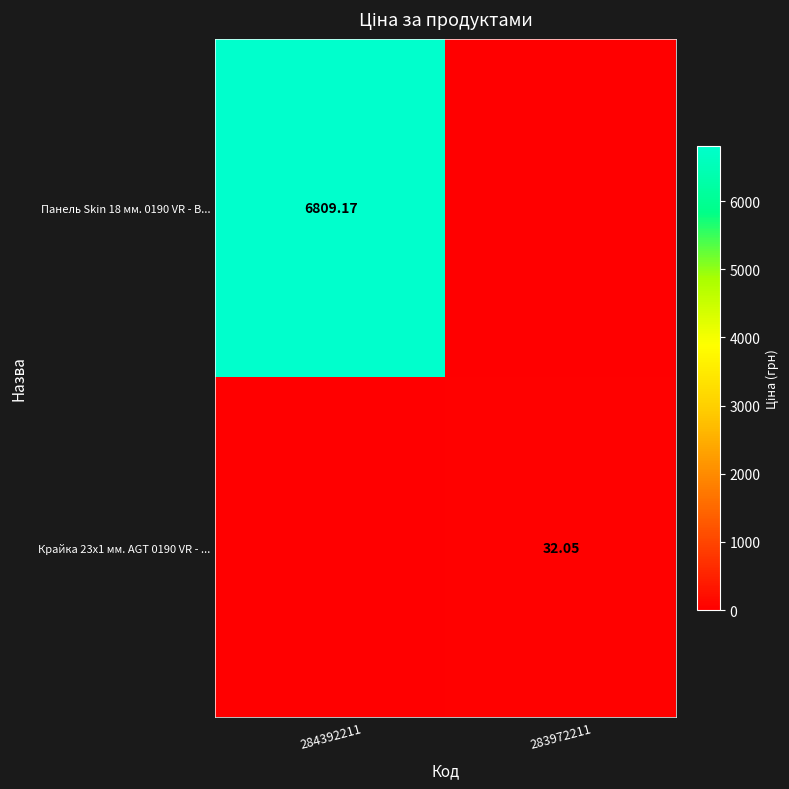

What is the average value of the Панель Skin 18 мм. 0190 VR - В... series?

3404.6